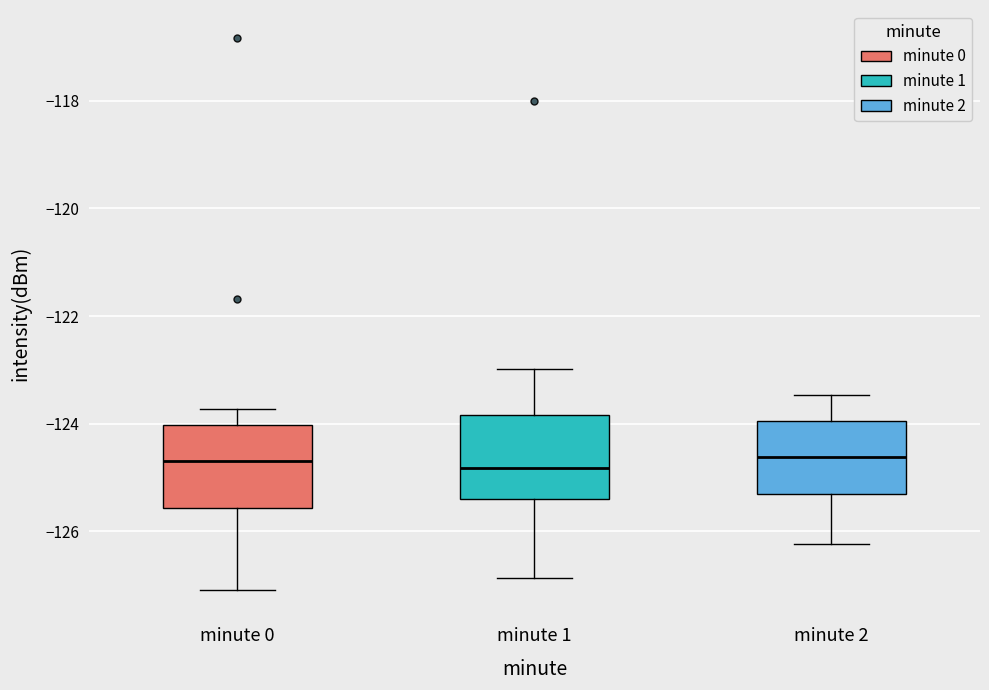

Reading left to right, transcribe this box plot: for each box, give where its median line is, the range the box spans, and where its two whiskers end, as read against the y-axis. The values are not printed on the chart, so give them approximately, as read against the axis.

minute 0: median -124.6, box -125.6 to -124.0, whiskers -127.0 to -123.8
minute 1: median -124.8, box -125.4 to -123.8, whiskers -126.8 to -123.0
minute 2: median -124.6, box -125.4 to -124.0, whiskers -126.2 to -123.4